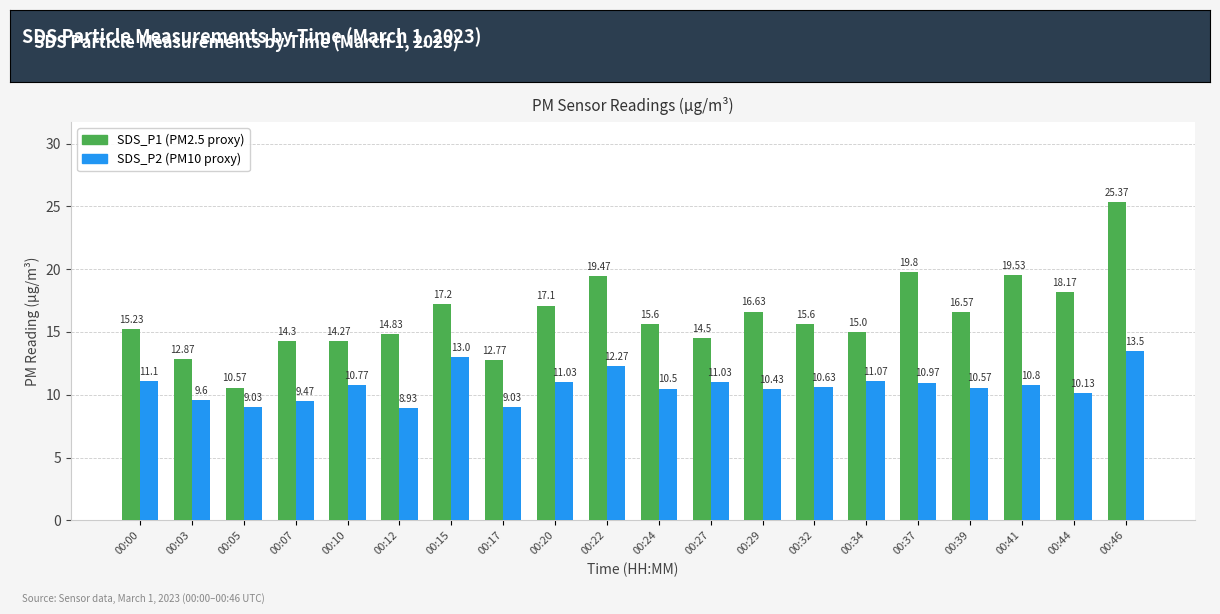

How many bars are there in each group?

2